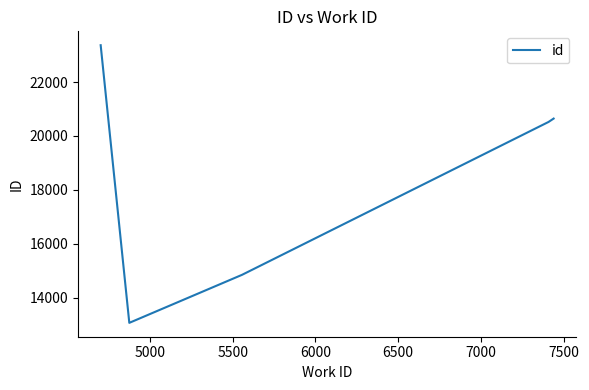

What is the average value?

18488